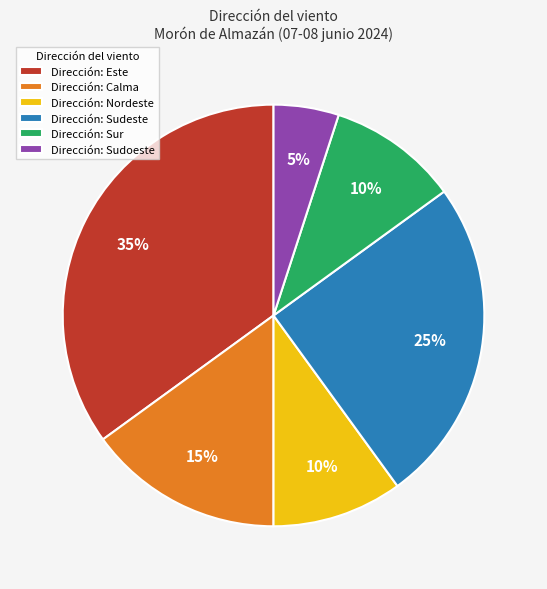

True or false: Dirección: Sur accounts for 10% of the total.

True